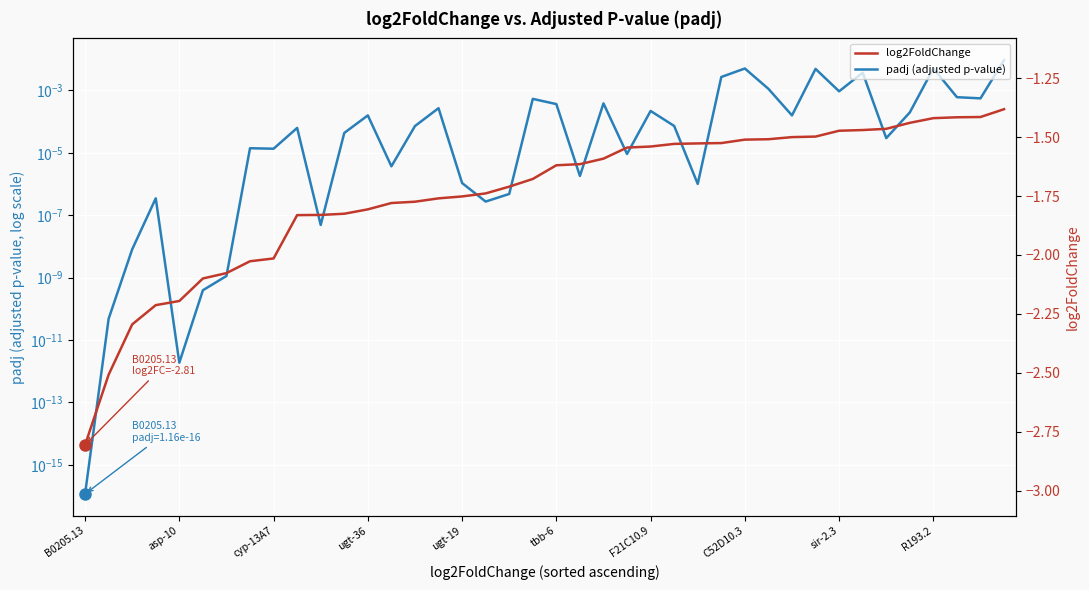

What are all the series names shown in the legend?

padj (adjusted p-value), log2FoldChange